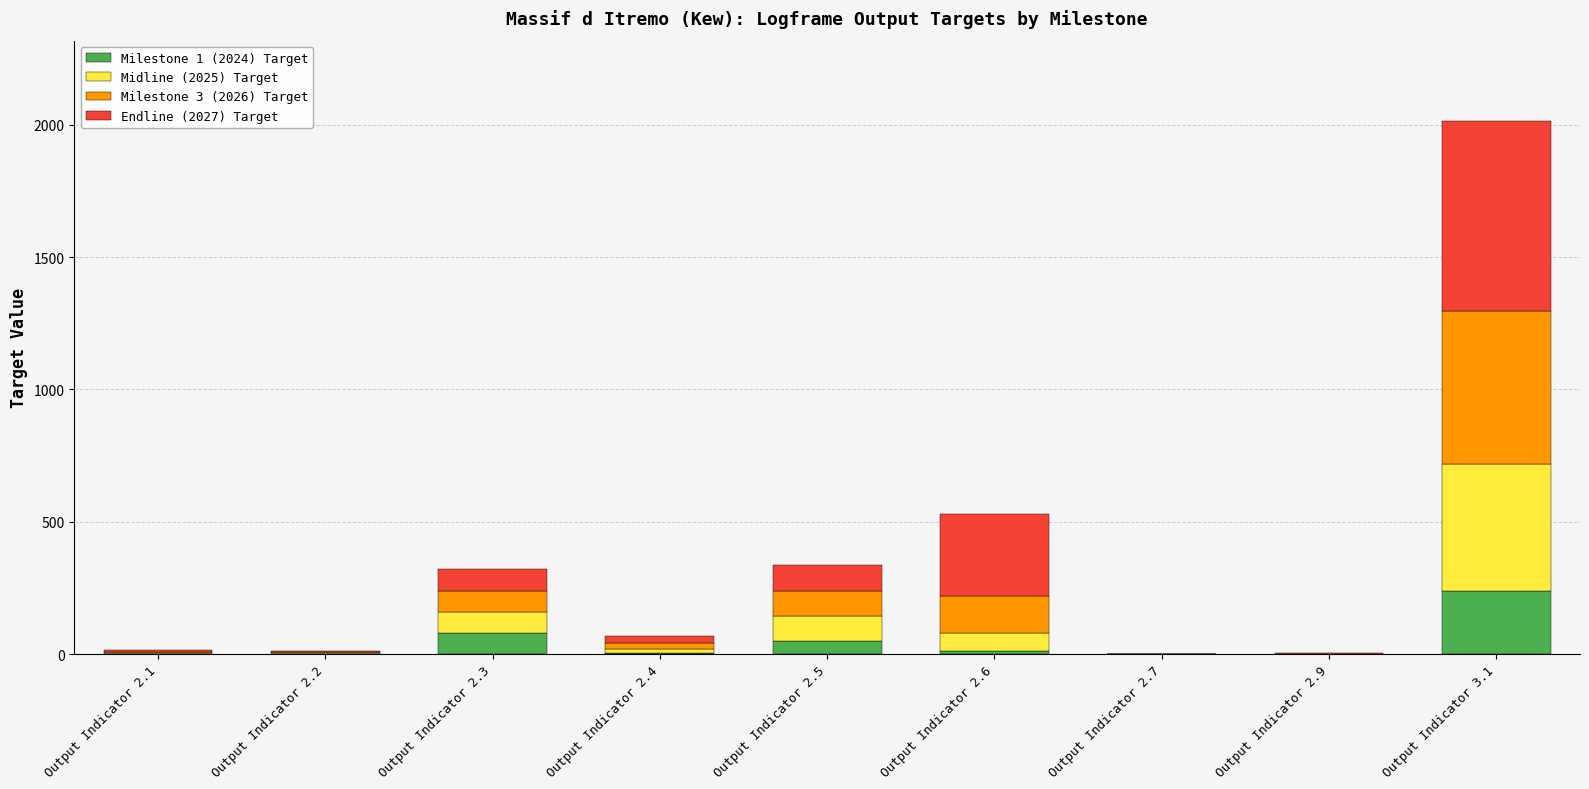

At which category is the sum across all series the highest?

Output Indicator 3.1